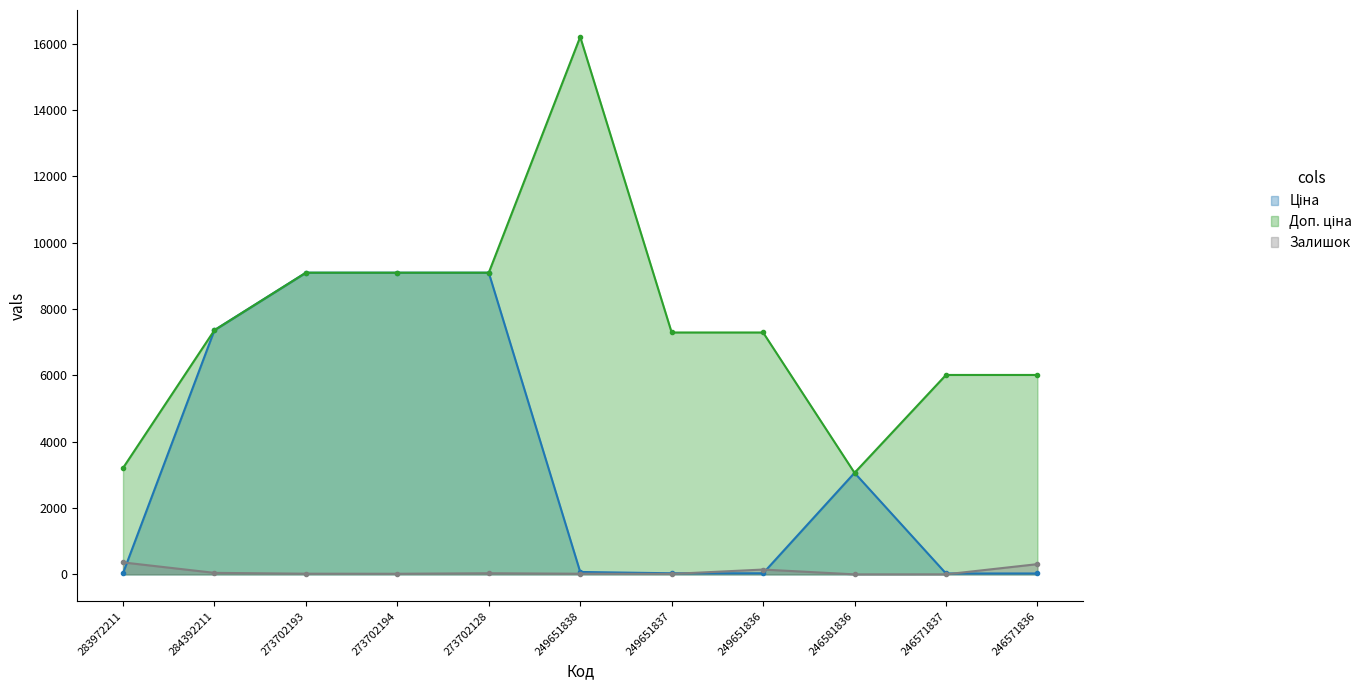

What is the difference between the maximum and minimum values in the Залишок series?

360.0